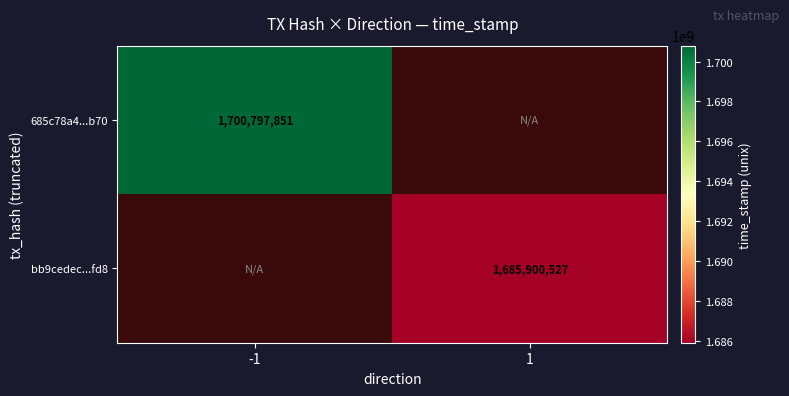

True or false: 685c78a4...b70 has a value of 1700797851 at -1.

True